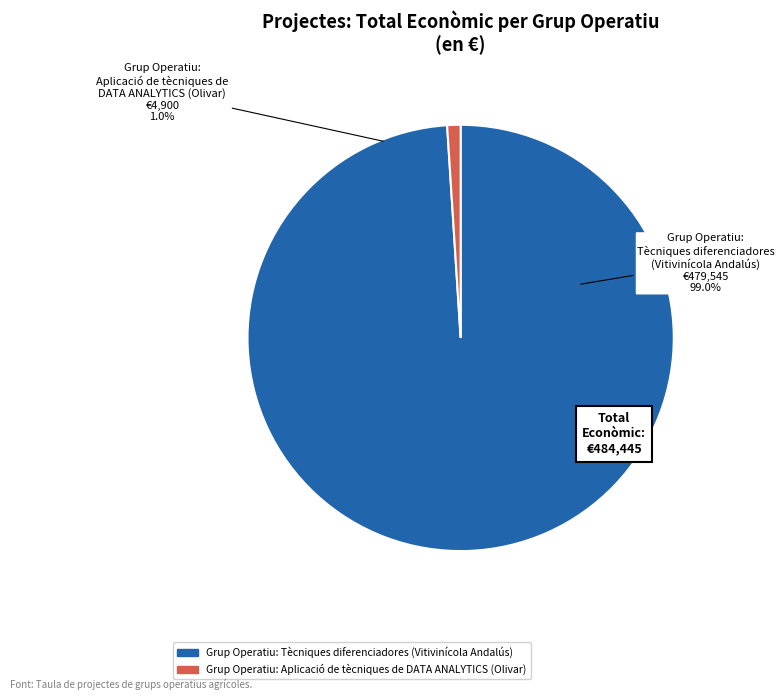

The Grup Operatiu: Aplicació de tècniques de DATA ANALYTICS (Olivar) slice represents 1% of the pie. True or false?

True